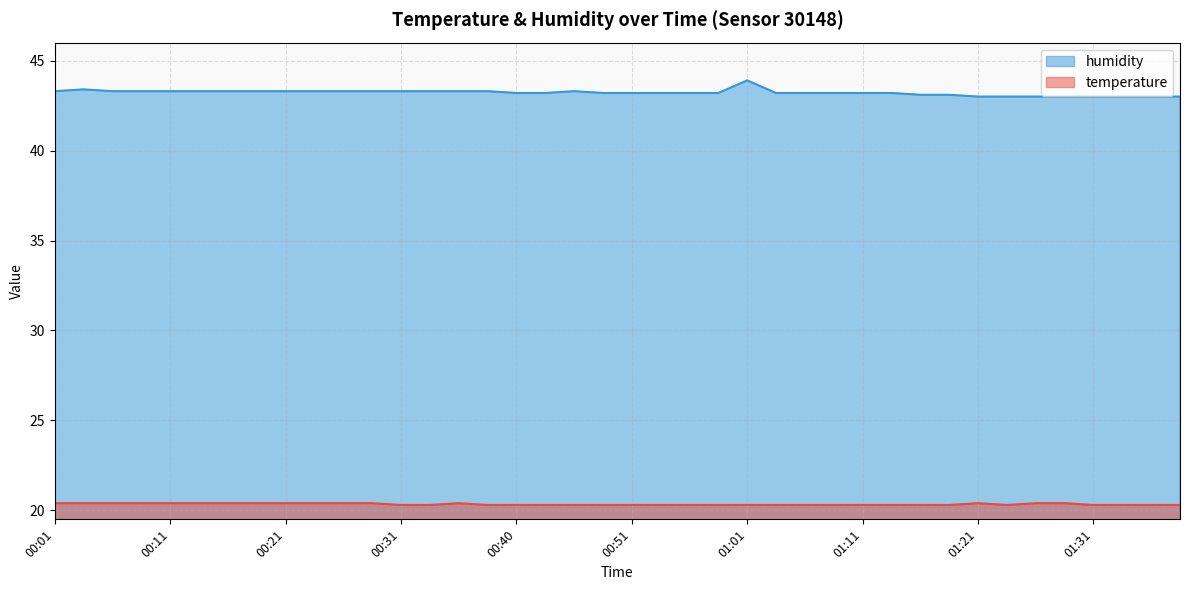

What is the value of the temperature point at the 36th from the left?

20.4